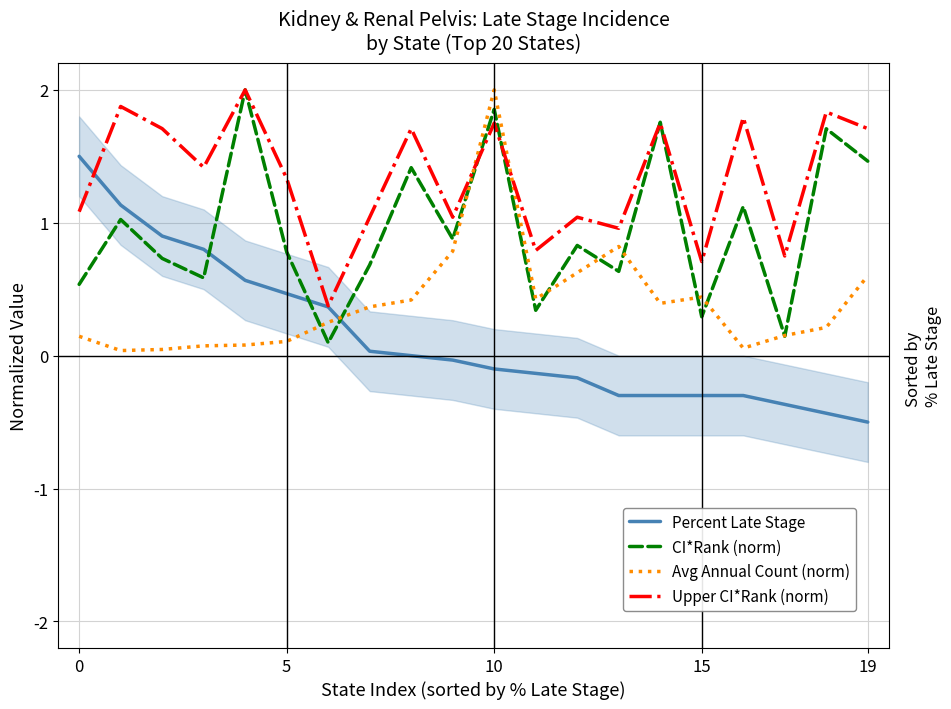

Does the chart have visible grid lines?

Yes